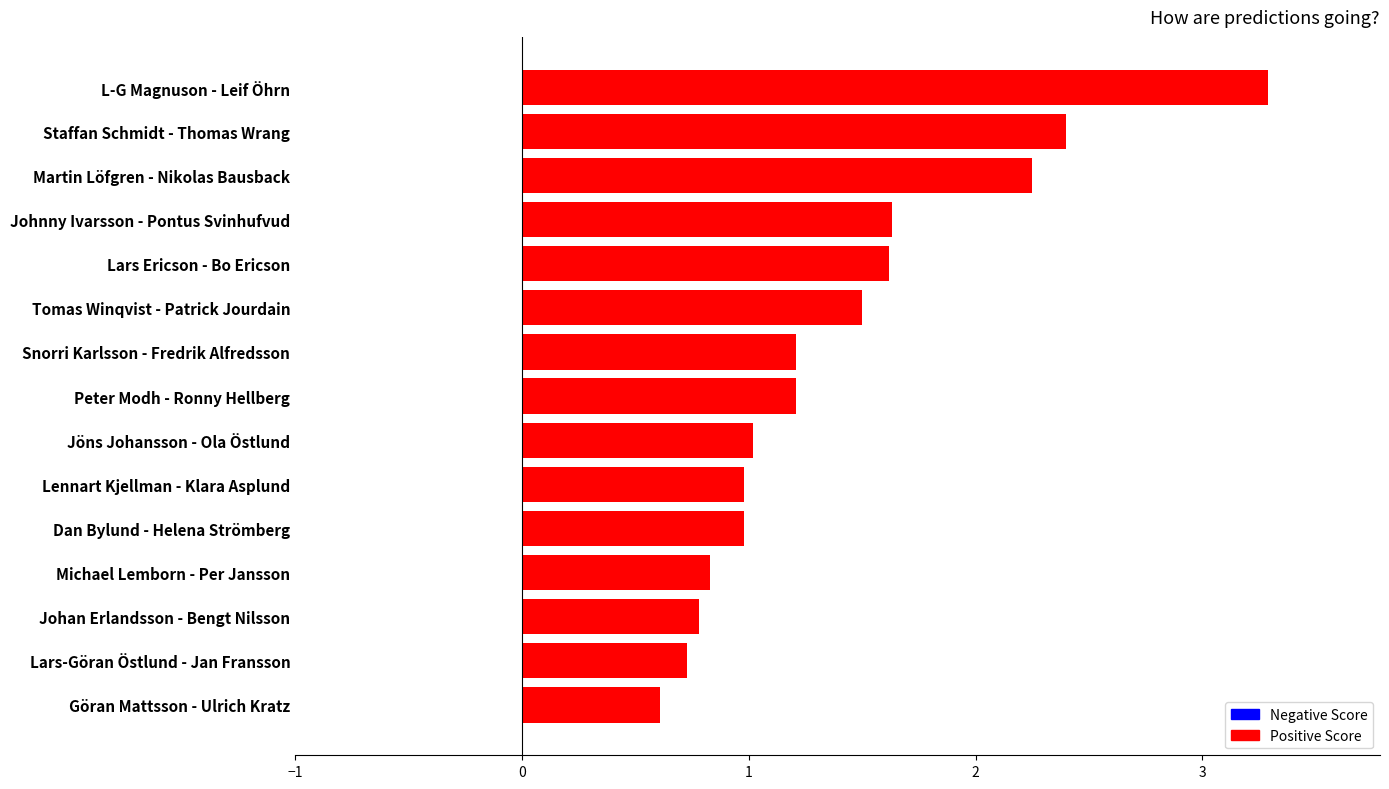

The value at L-G Magnuson - Leif Öhrn is 1.1. True or false?

False